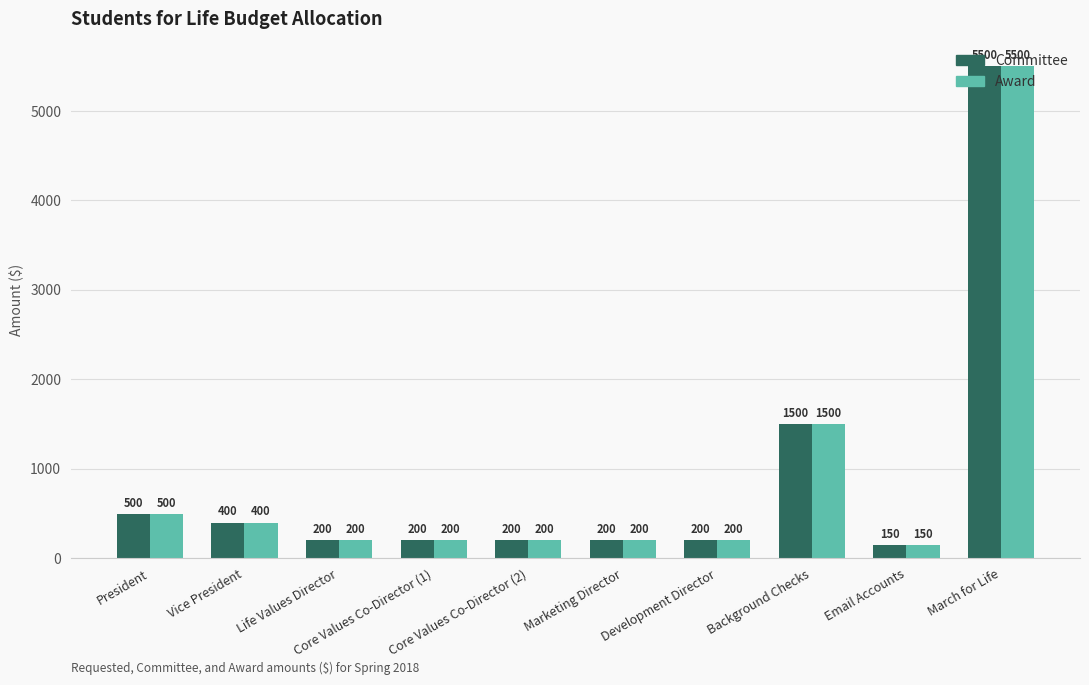

What is the sum of all Award values?

9050